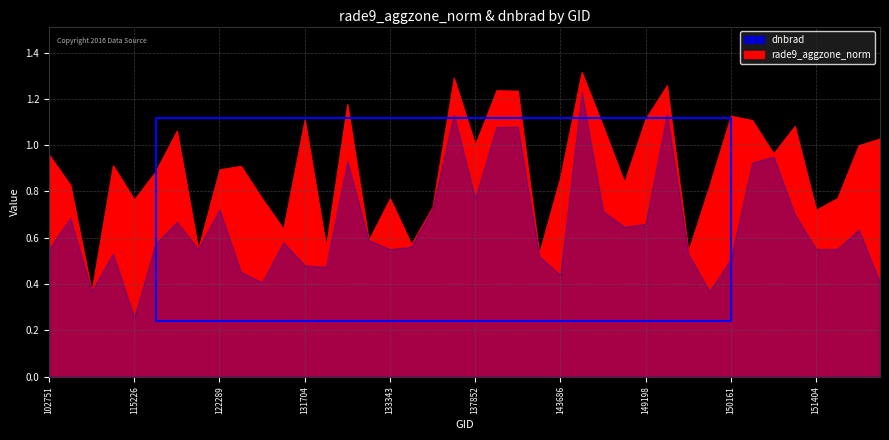

True or false: rade9_aggzone_norm and dnbrad intersect in this chart.

False